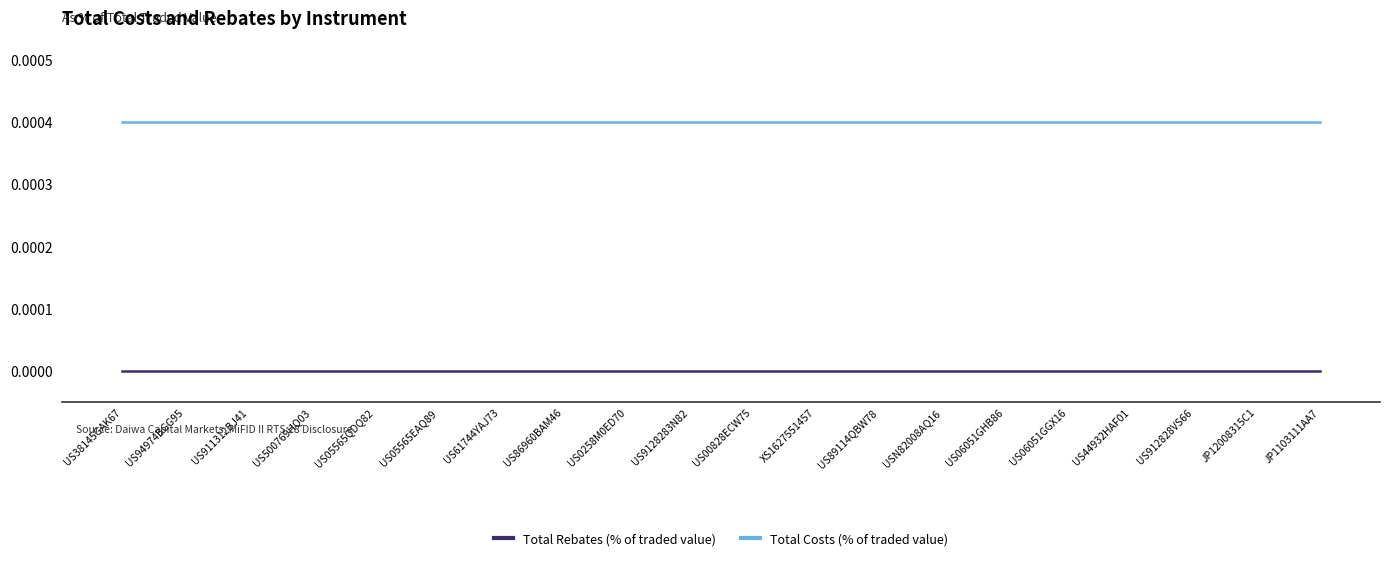

Is the value of Total Rebates (% of traded value) at JP1103111AA7 greater than the value of Total Costs (% of traded value) at US05565EAQ89?

No